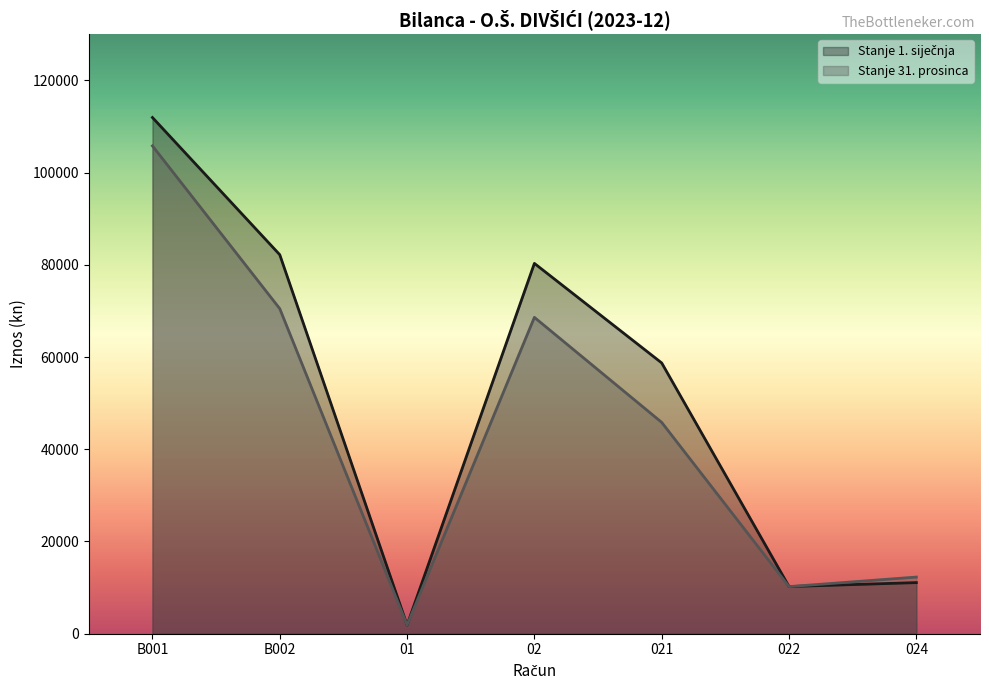

After their last crossing, which series has the higher values: Stanje 31. prosinca or Stanje 1. siječnja?

Stanje 31. prosinca